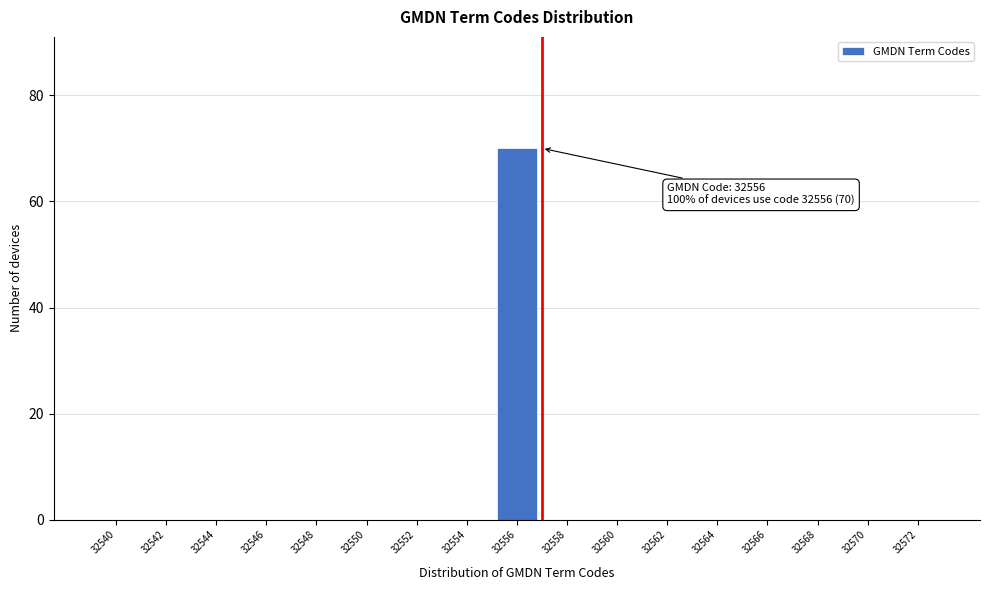

Reading right to left, transcribe all the data shown in this chart.

32572=0	32570=0	32568=0	32566=0	32564=0	32562=0	32560=0	32558=0	32556=70	32554=0	32552=0	32550=0	32548=0	32546=0	32544=0	32542=0	32540=0